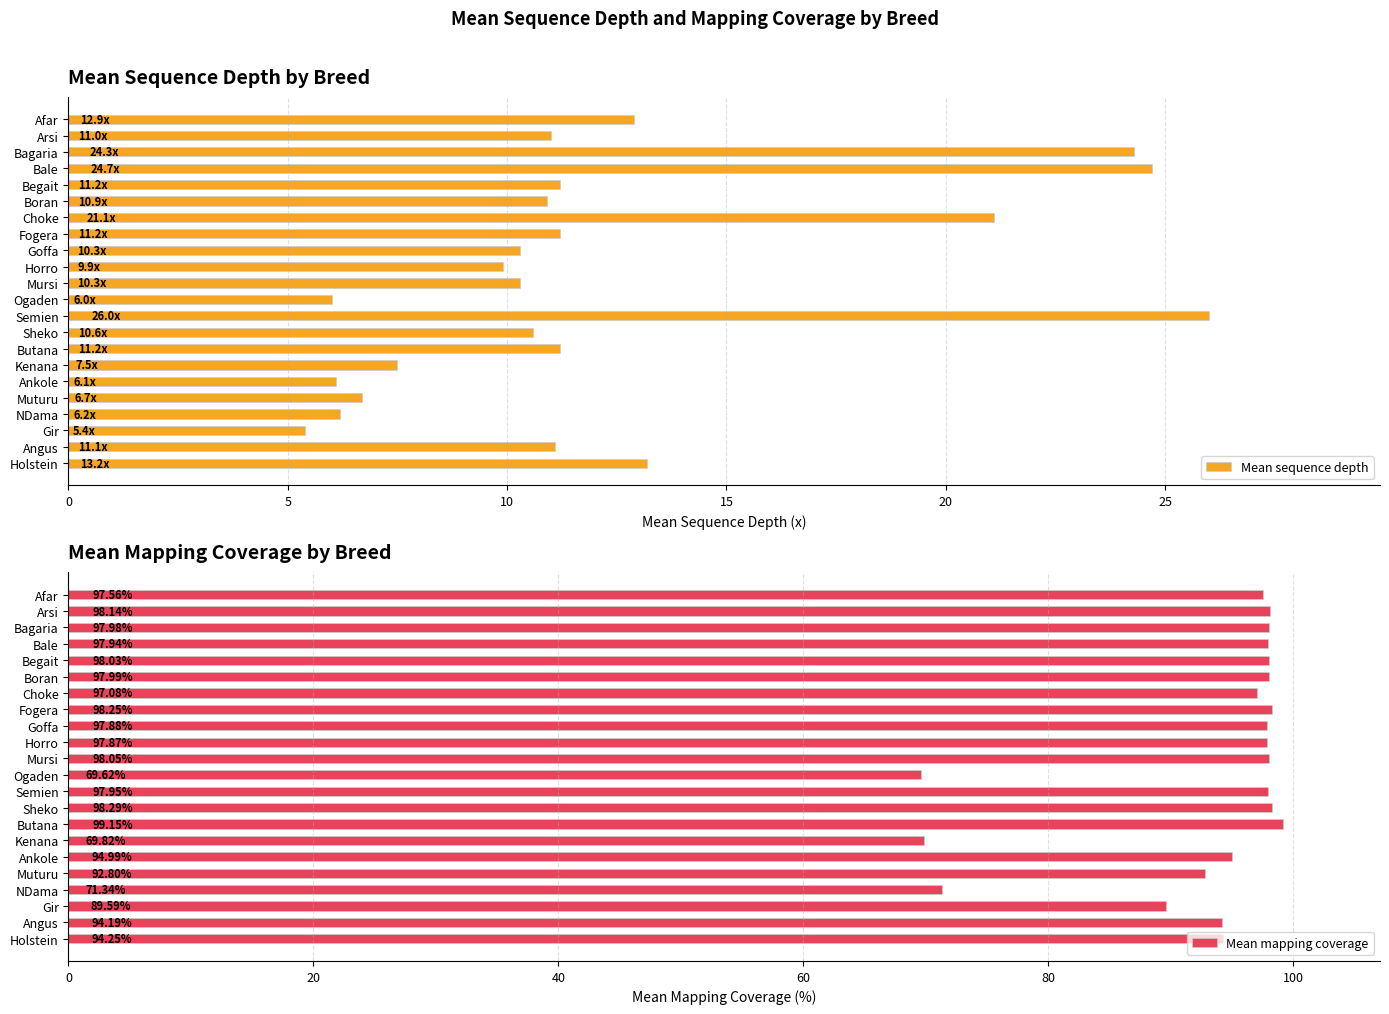

What are all the series names shown in the legend?

Mean sequence depth, Mean mapping coverage